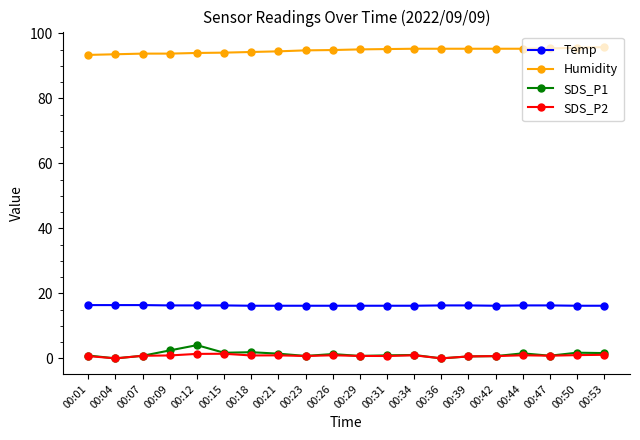

What is the lowest value of the Humidity series?

93.4